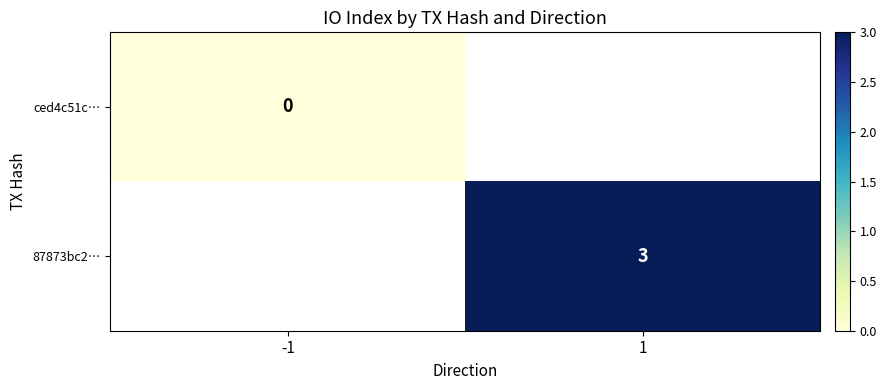

How many categories are shown in the chart?

2